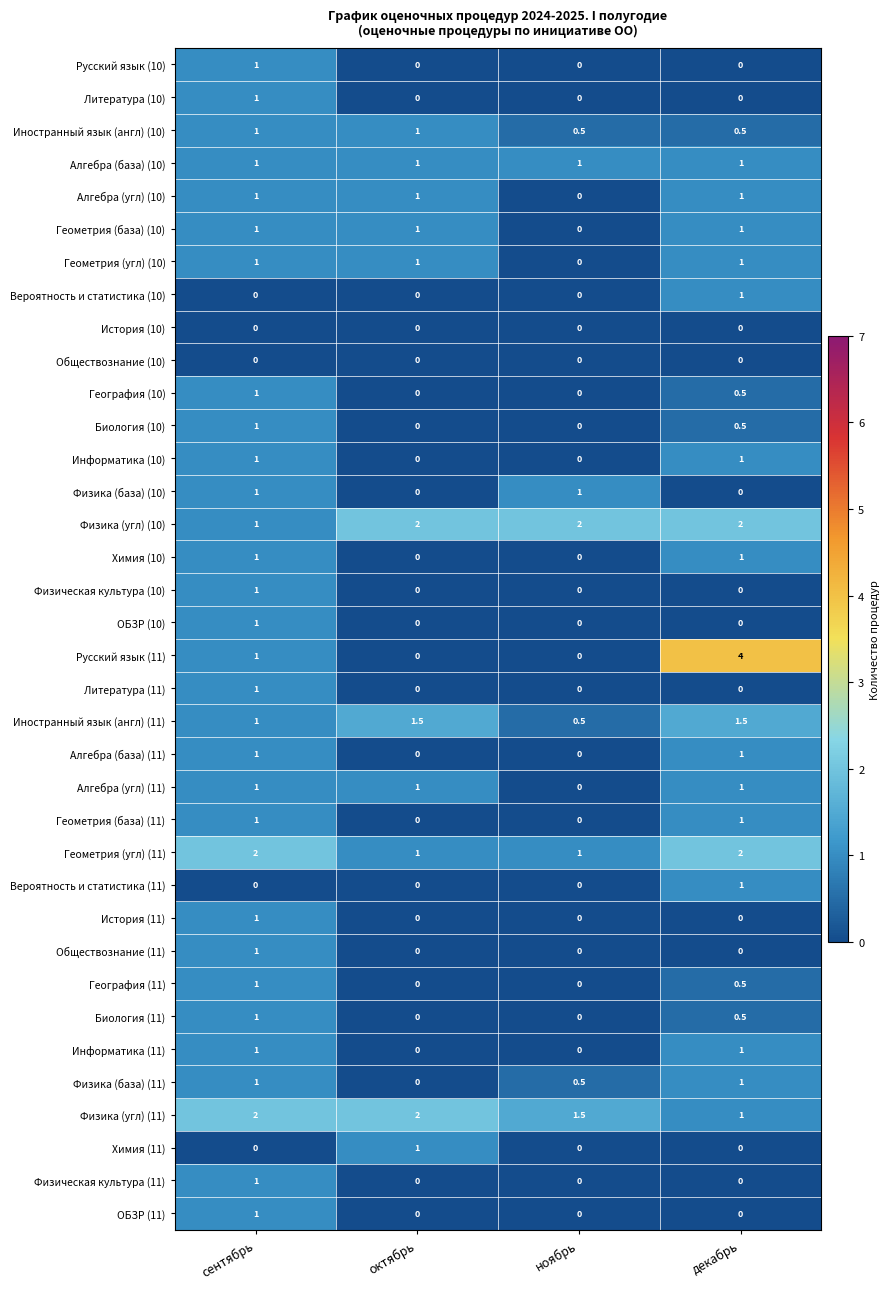

Count the number of data series in this chart.

36